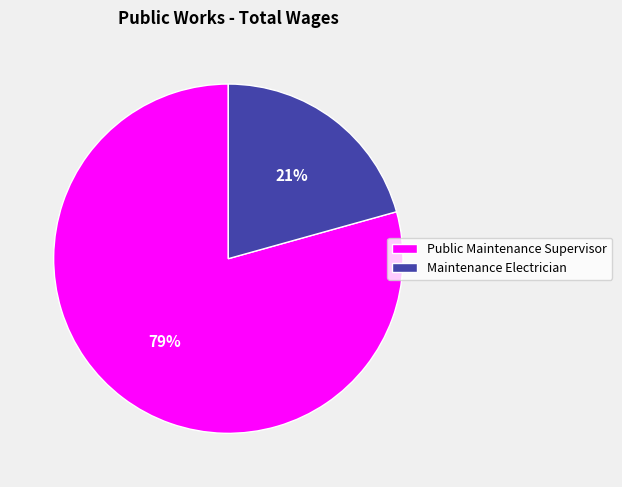

Rank the categories by value from highest to lowest.

Public Maintenance Supervisor, Maintenance Electrician